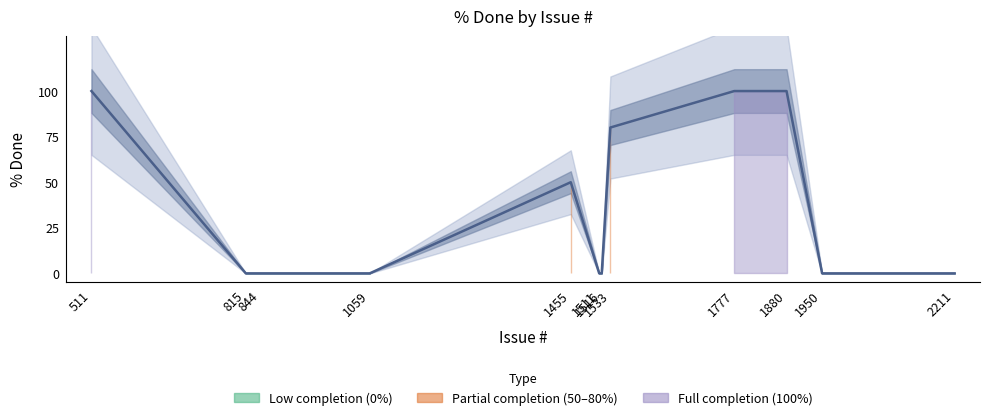

Is it true that the value at 844 is 0?

True